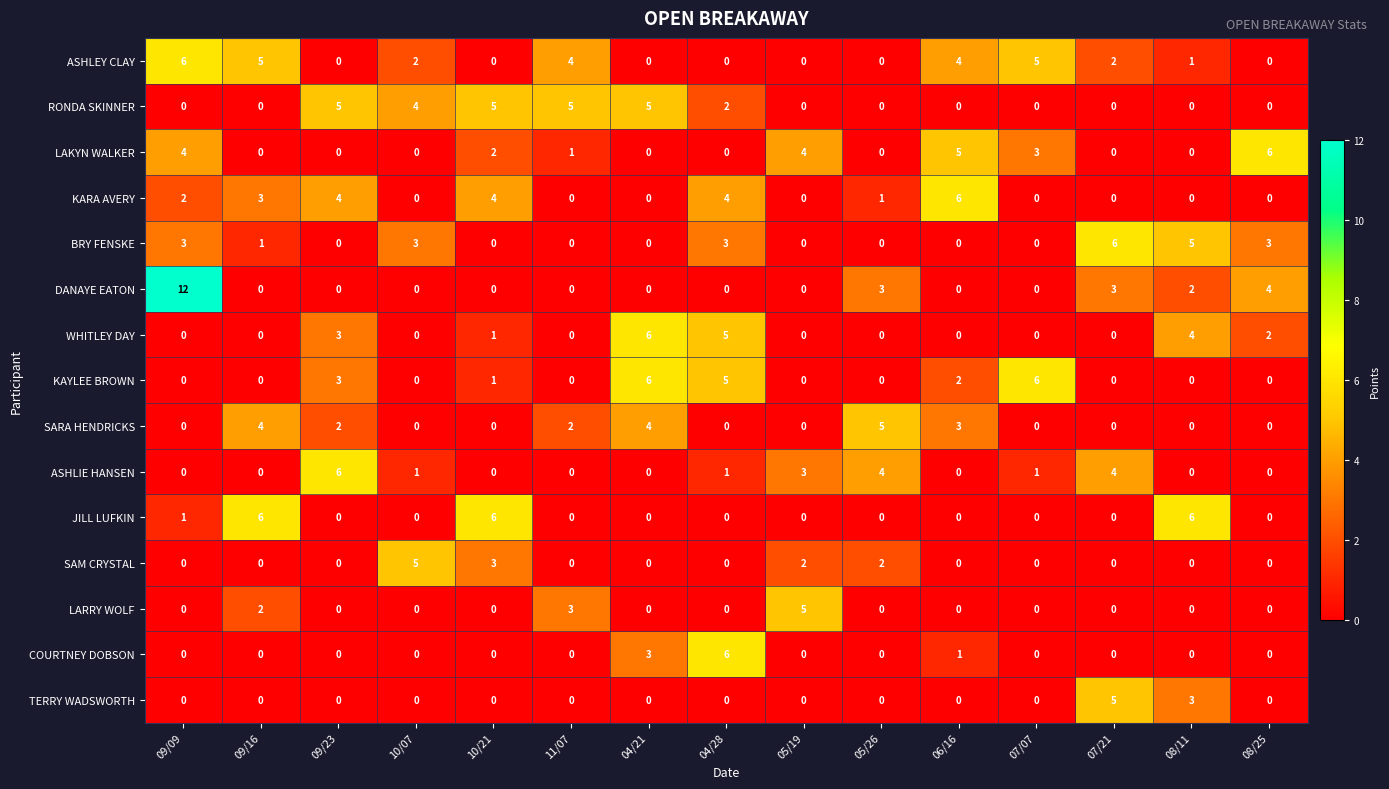

What is the greatest value displayed?

12